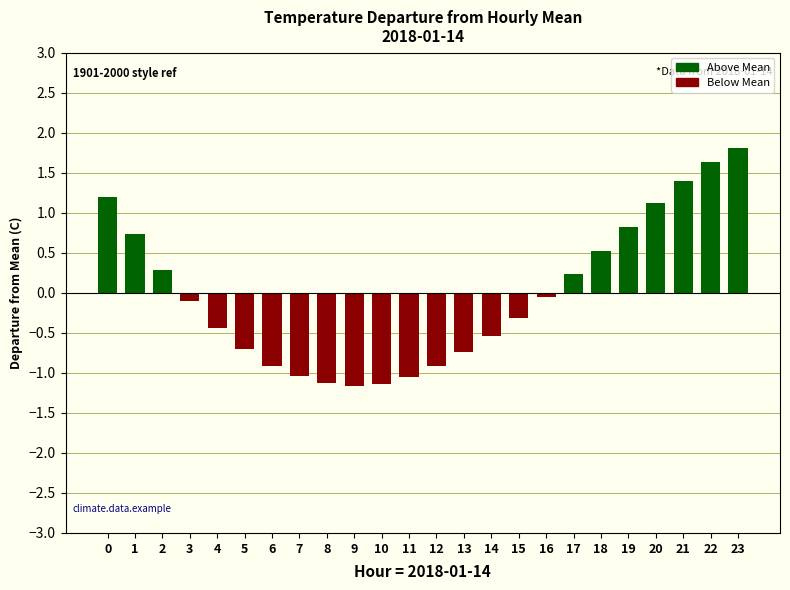

Is it true that the value at 22 is 0.8?

False